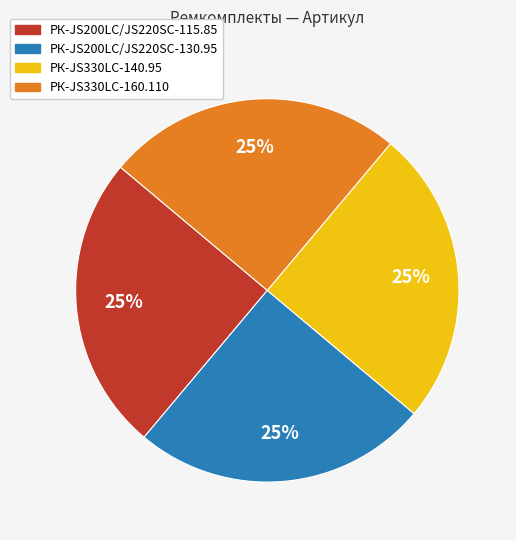

Count the number of slices in the pie.

4